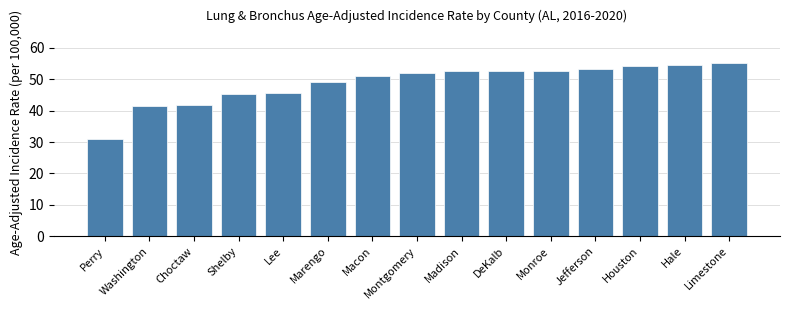

What is the smallest value displayed?

31.1